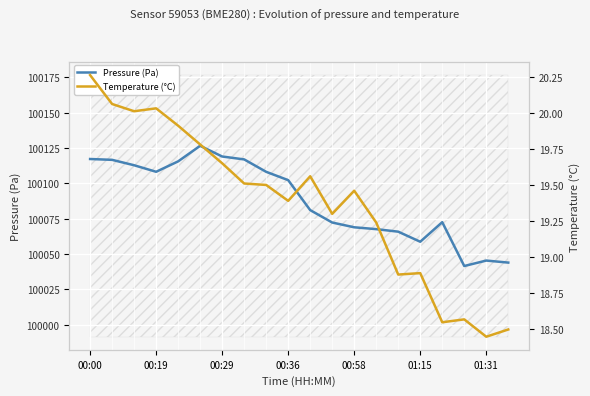

How many data points in Pressure (Pa) are less than 100102?

10